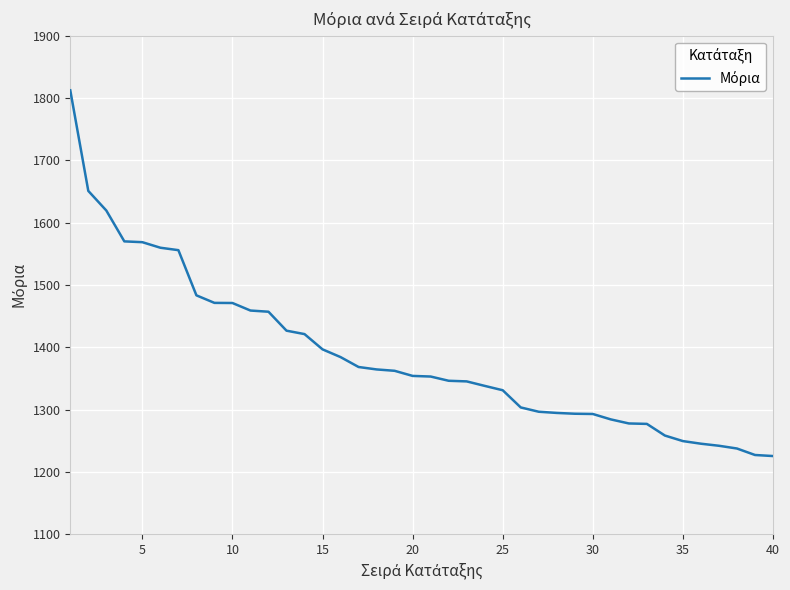

What is the smallest value displayed?

1225.4